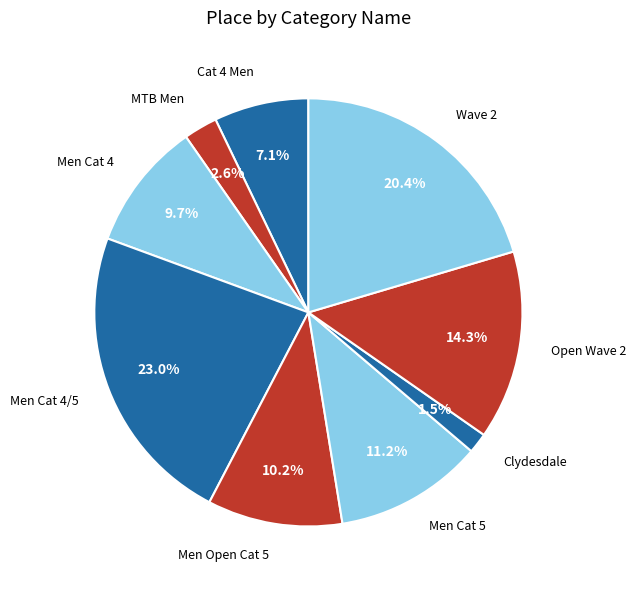

To the nearest percent, what is the average slice percentage?

11%